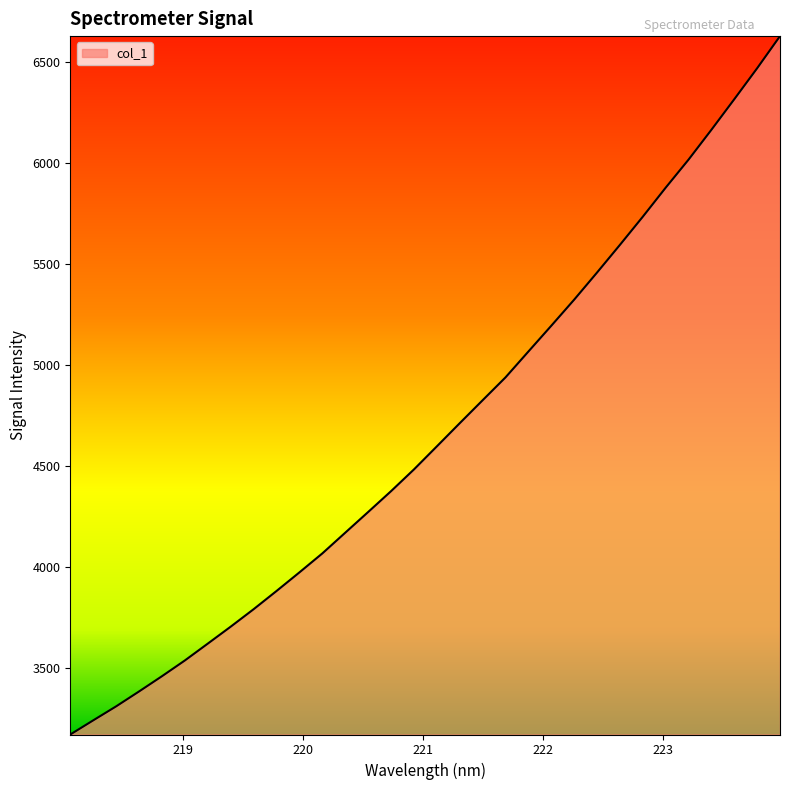

What is the average value?

4666.6